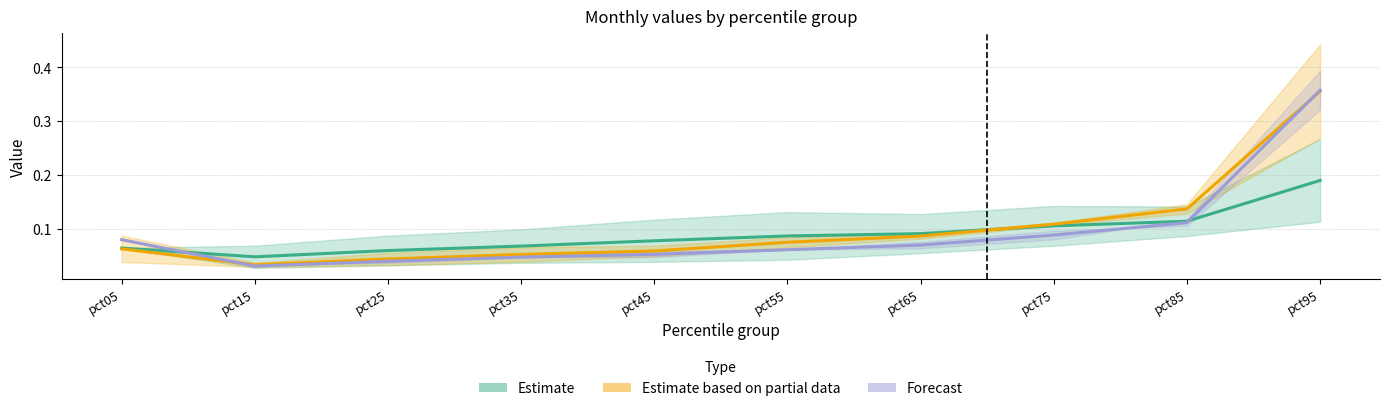

What is the value of the Forecast point at the 7th from the left?

0.1